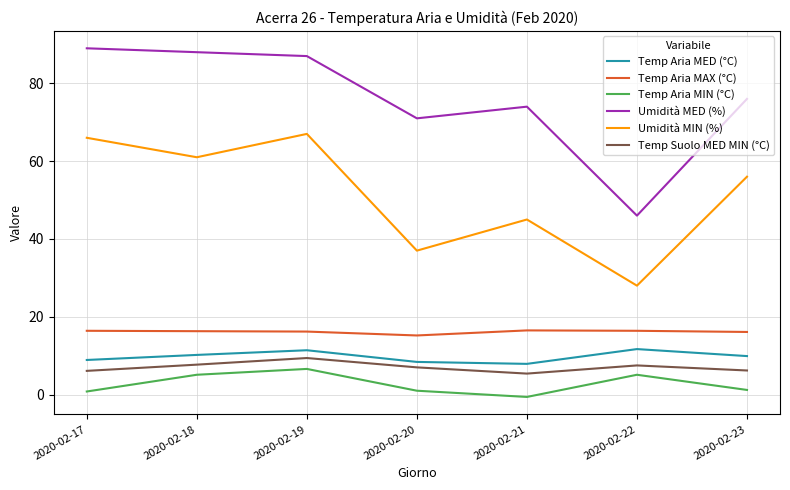

Between 2020-02-18 and 2020-02-20, which series saw the biggest shift?

Umidità MIN (%)